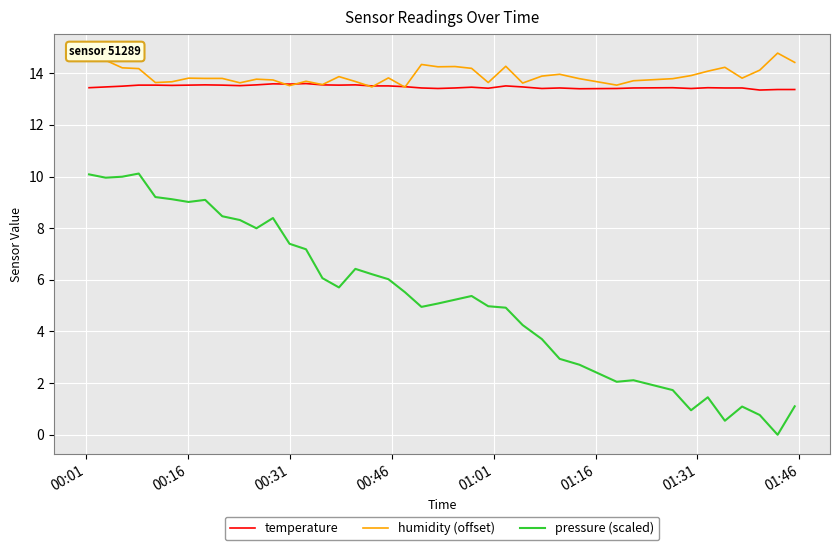

Which series has the widest spread of values?

pressure (scaled)